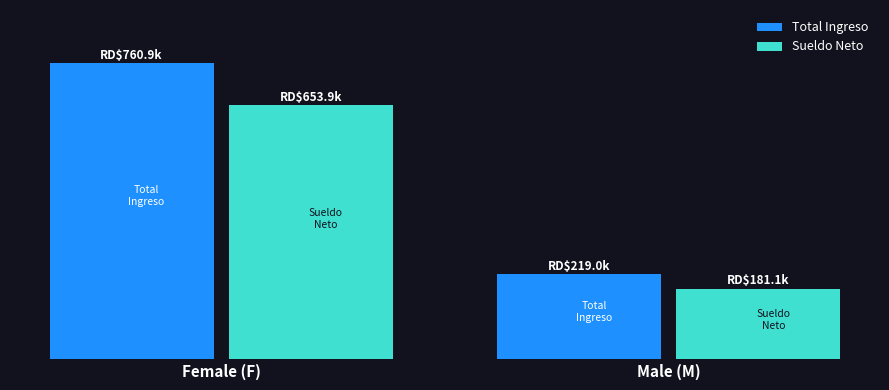

What is the sum of the Total Ingreso values at Female (F) and Male (M)?

979900.0